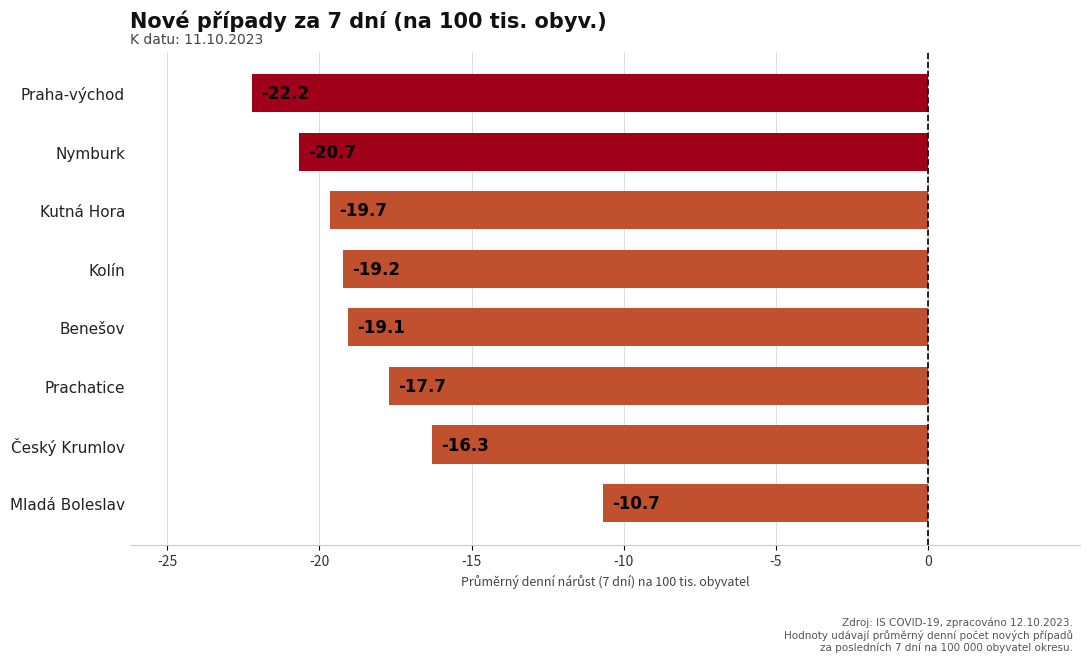

Rank the categories by value from highest to lowest.

Mladá Boleslav, Český Krumlov, Prachatice, Benešov, Kolín, Kutná Hora, Nymburk, Praha-východ